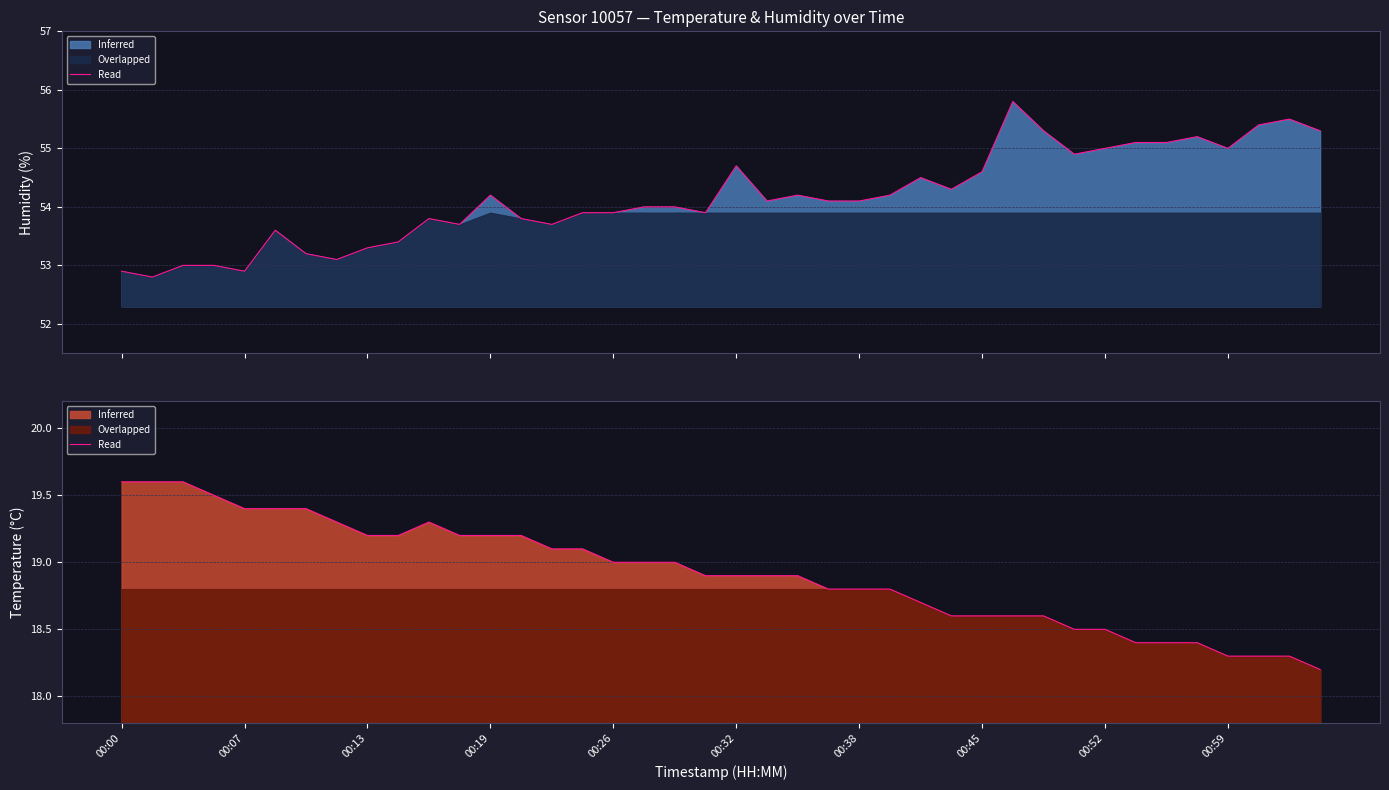

The chart shows a value of 9.8 at 31. True or false?

False